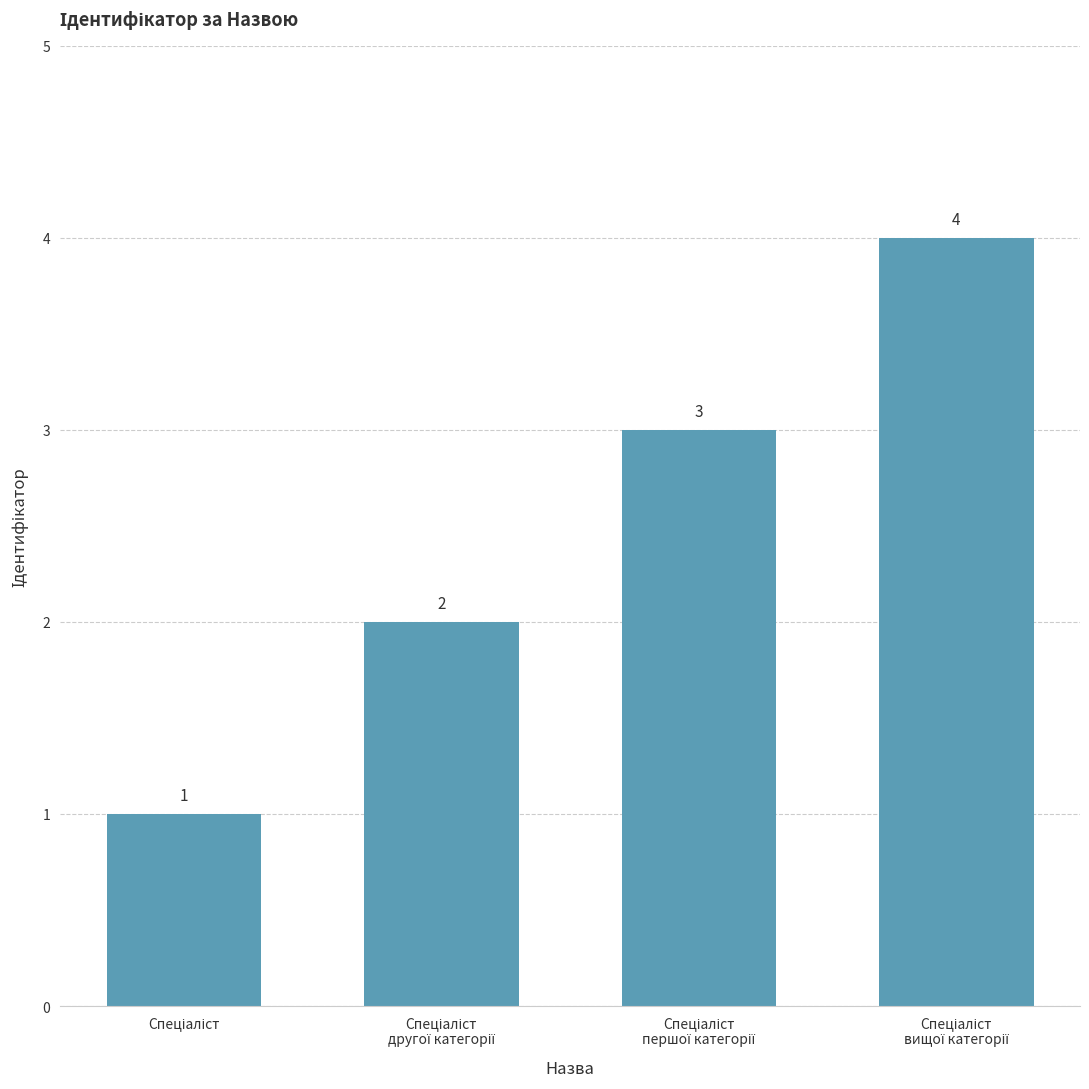

Reading left to right, transcribe all the data shown in this chart.

1	2	3	4